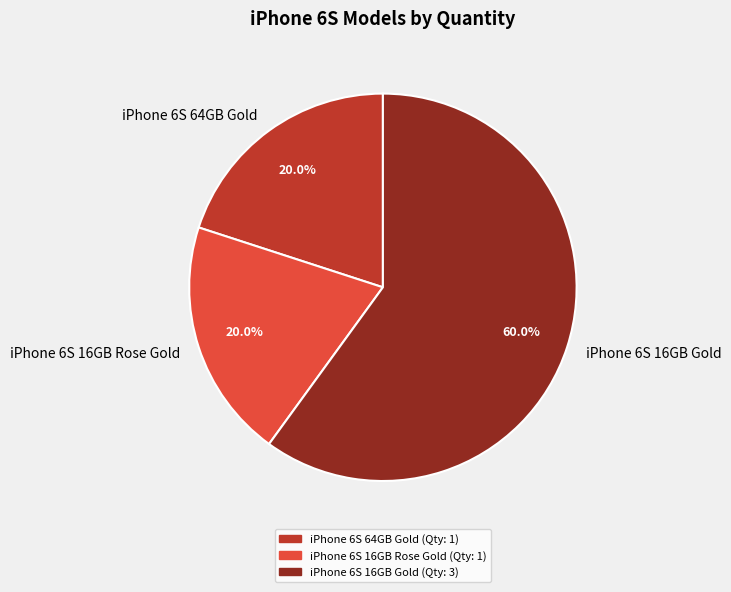

To the nearest percent, what is the difference between the largest and smallest slice percentages?

40%